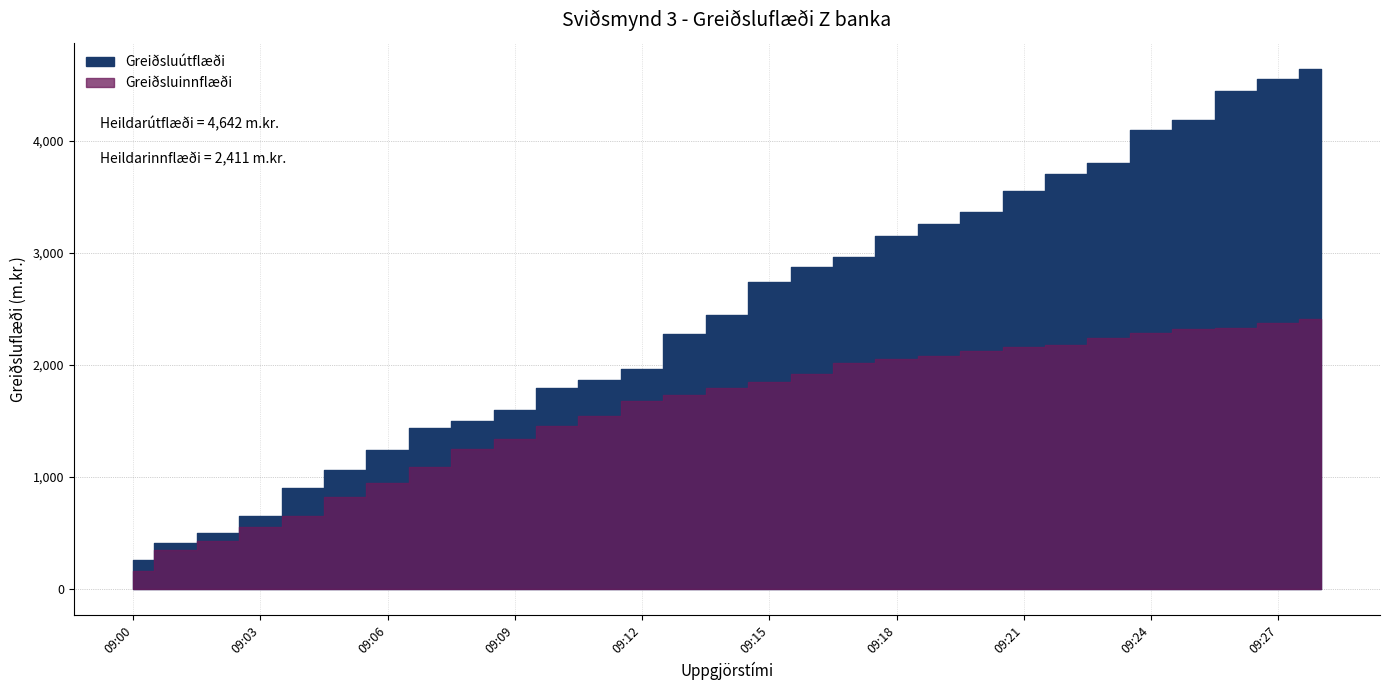

True or false: Greiðsluútflæði and Greiðsluinnflæði intersect in this chart.

False